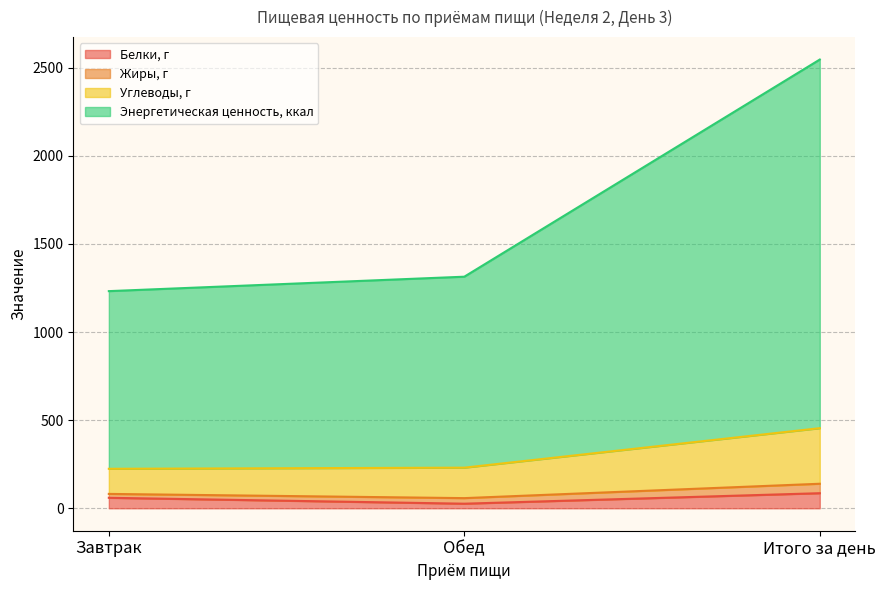

The Белки, г series shows 59.6 at Завтрак. True or false?

True